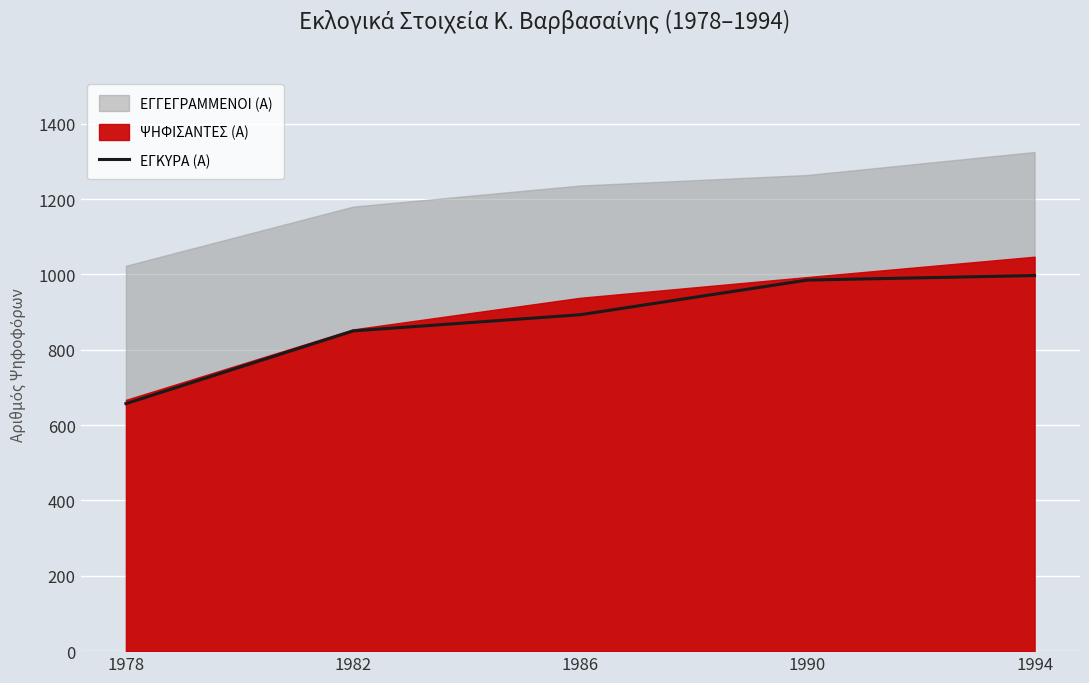

What is the minimum value for ΕΓΚΥΡΑ (Α)?

657